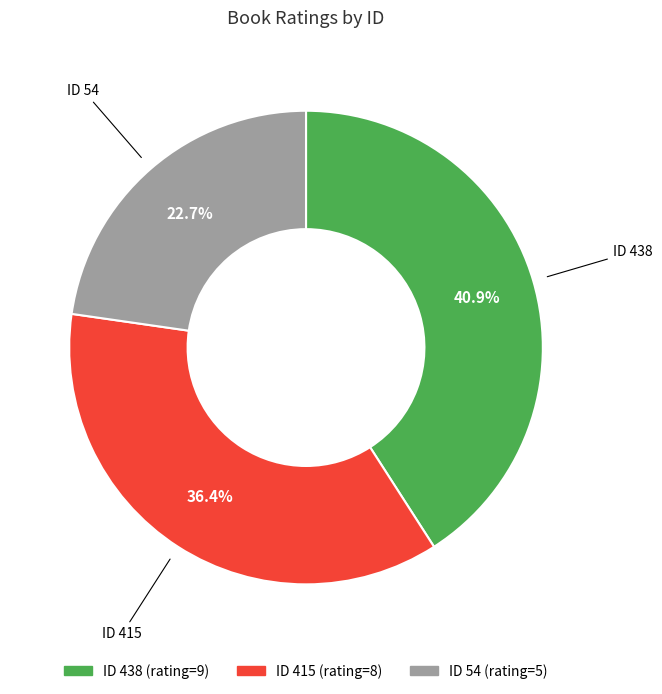

How many segments does this pie chart have?

3